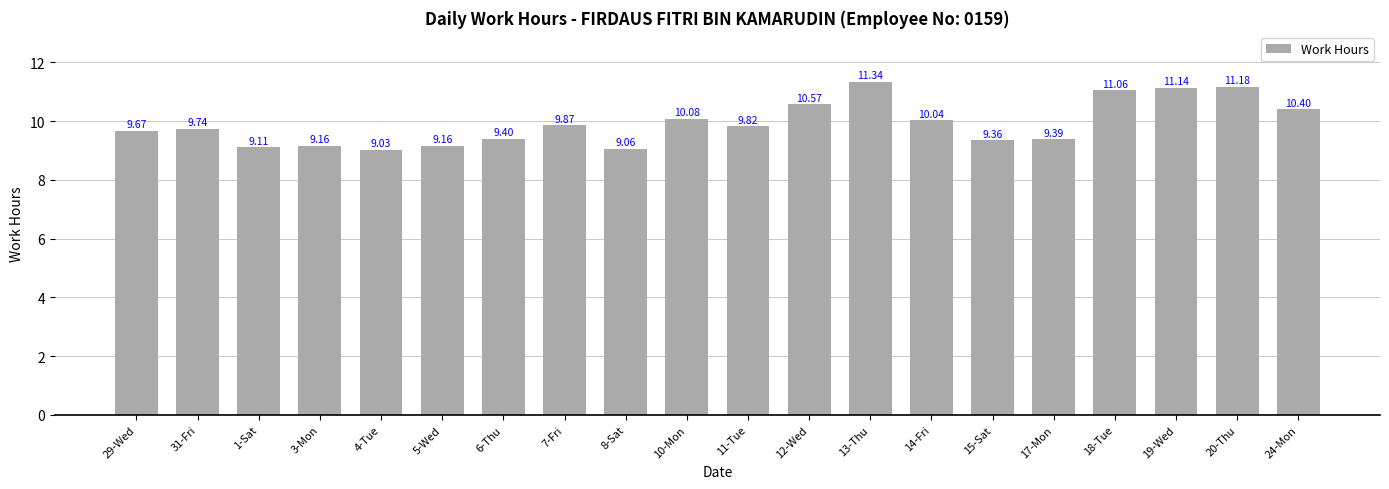

Is it true that the value at 14-Fri is 10.0?

True